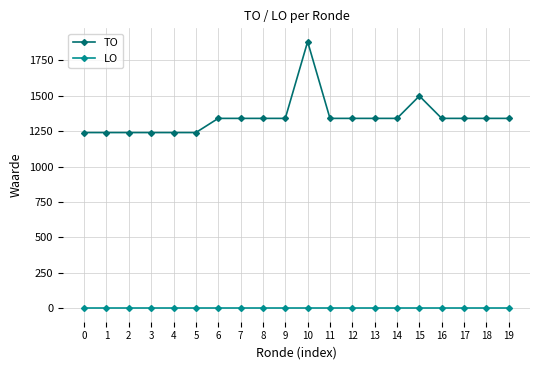

At how many categories does at least one series exceed 1719?

1